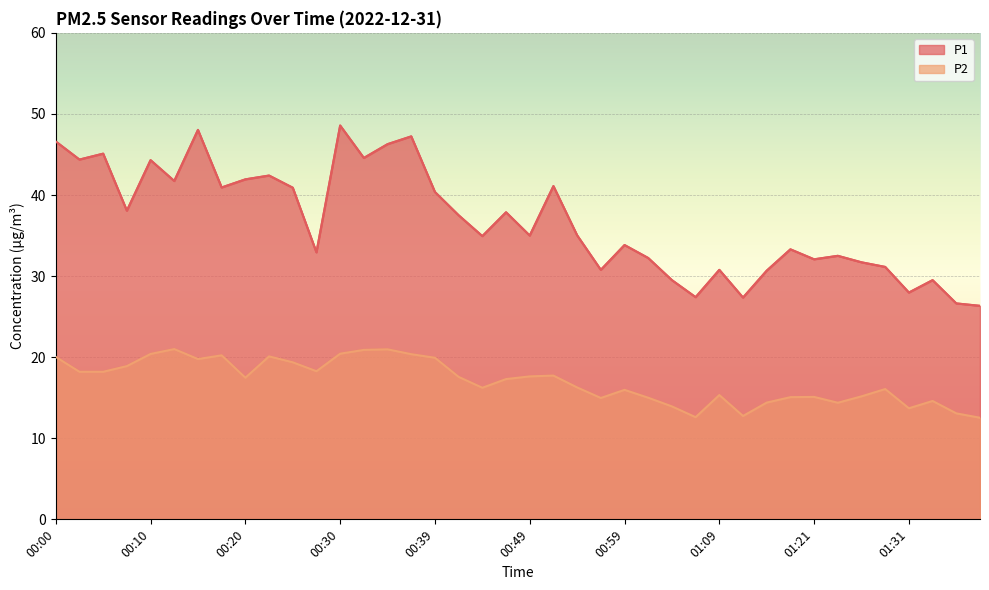

Reading right to left, what are all the values shown in this chart?

P1: 26.3	26.6	29.5	28.0	31.1	31.7	32.5	32.1	33.3	30.7	27.4	30.8	27.4	29.5	32.2	33.8	30.8	35.0	41.1	35.0	37.9	34.9	37.5	40.4	47.2	46.3	44.6	48.6	32.9	40.9	42.4	41.9	40.9	48.0	41.7	44.3	38.1	45.1	44.4	46.6
P2: 12.5	13.1	14.6	13.7	16.1	15.2	14.4	15.1	15.1	14.4	12.8	15.3	12.6	13.9	15.0	16.0	15.0	16.3	17.7	17.6	17.3	16.2	17.6	19.9	20.4	21.0	20.9	20.4	18.3	19.4	20.1	17.5	20.2	19.8	21.0	20.4	18.9	18.2	18.2	20.0